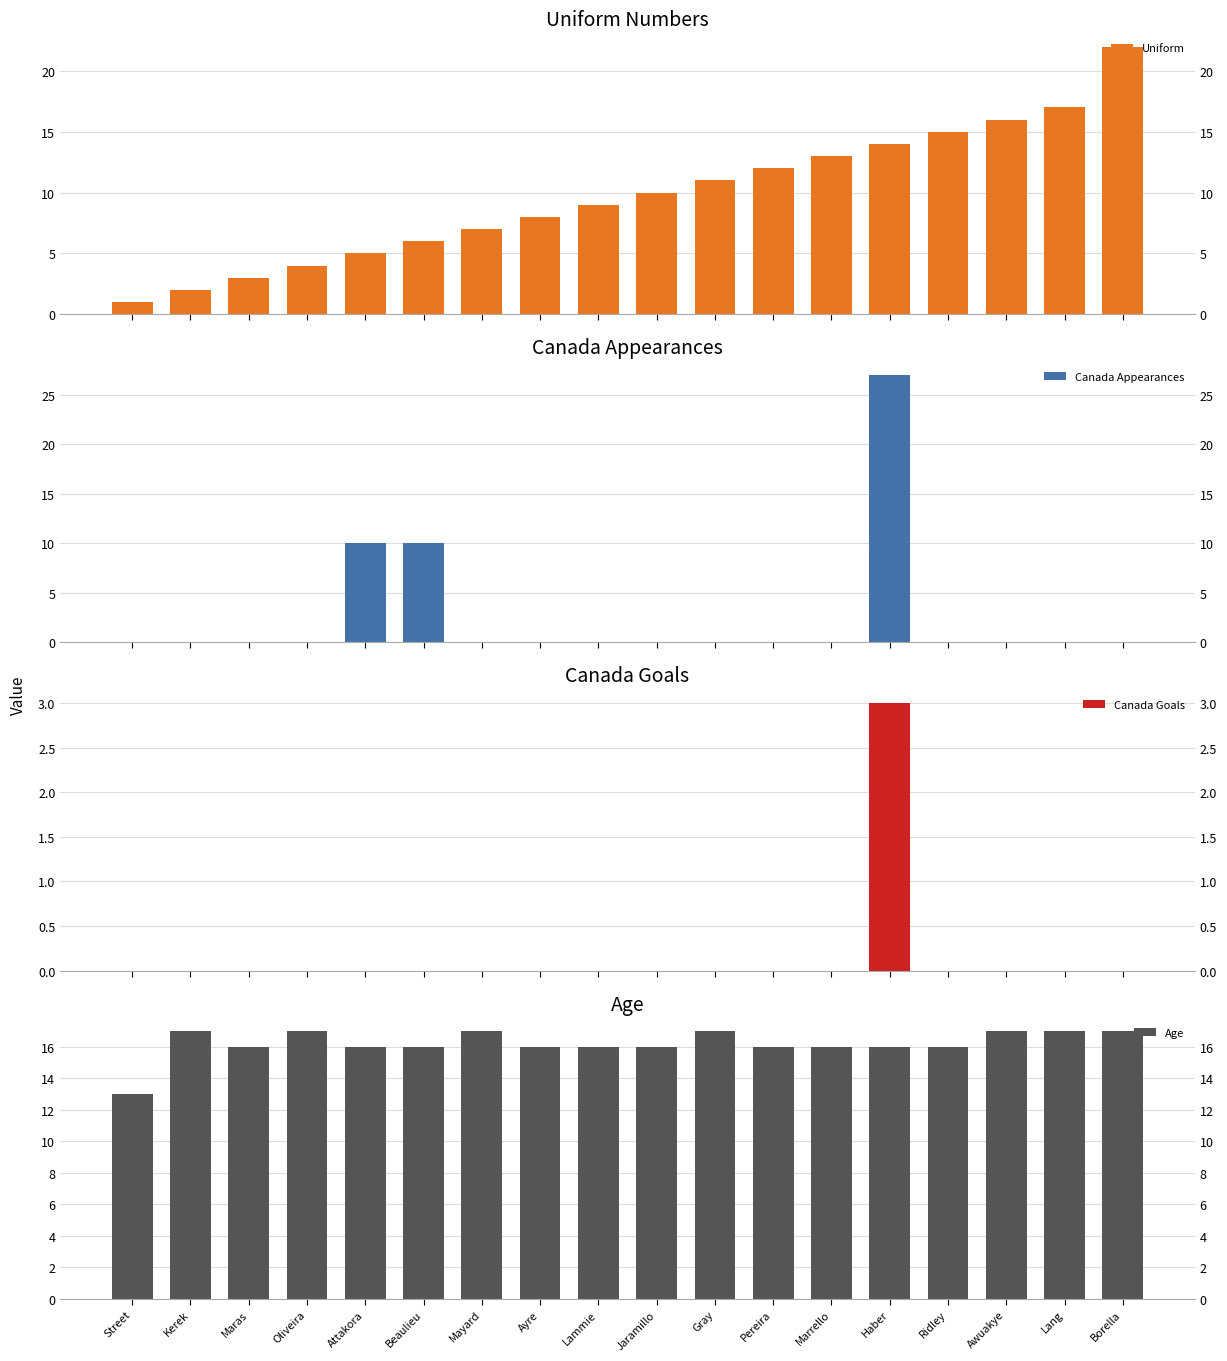

At which category is the sum across all series the highest?

Haber